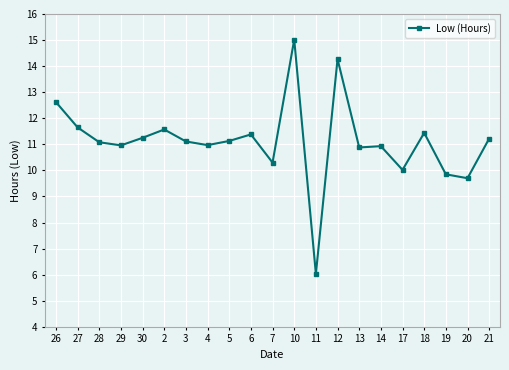

Where is the first local maximum?

2